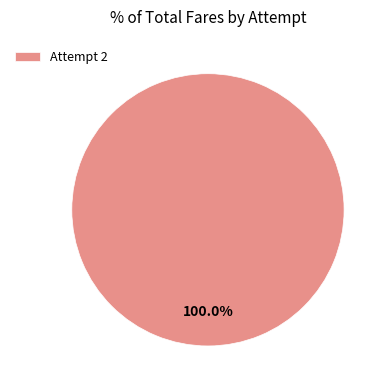

Is there a majority slice in this chart?

Yes